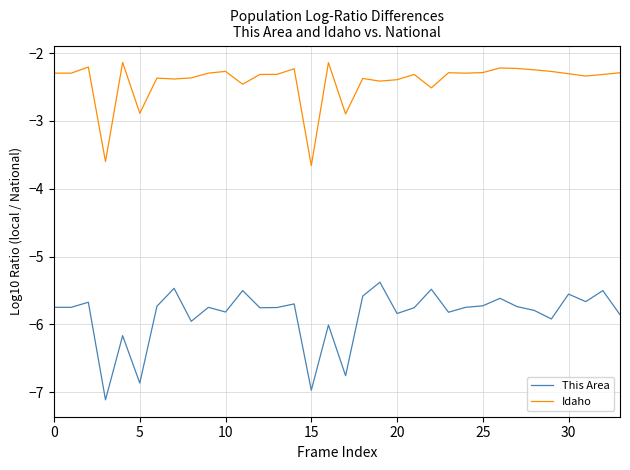

Which series has the largest total across all categories?

Idaho